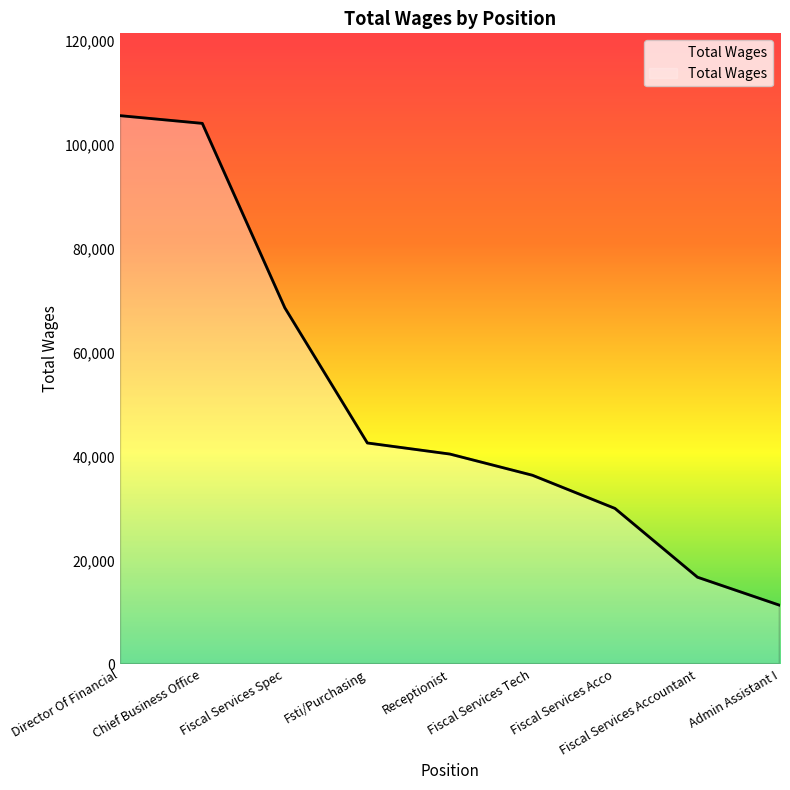

What position from the left is Fiscal Services Tech?

6